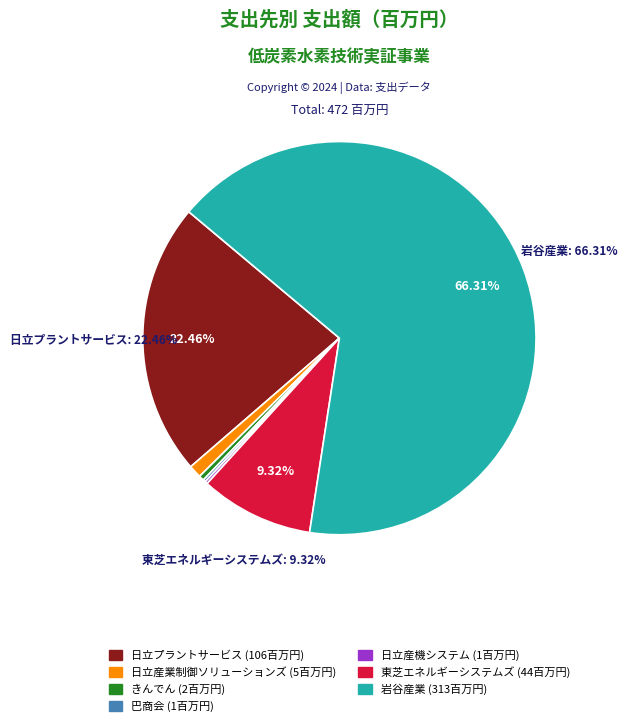

Is there a majority slice in this chart?

Yes